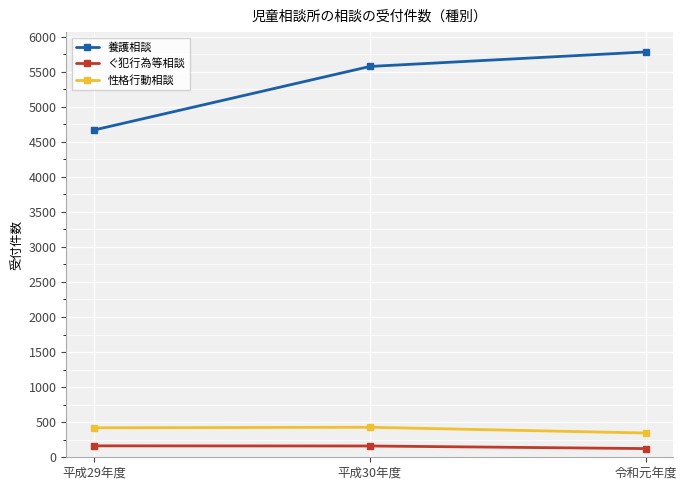

Where is 養護相談 nearest to the value 5223?

平成30年度